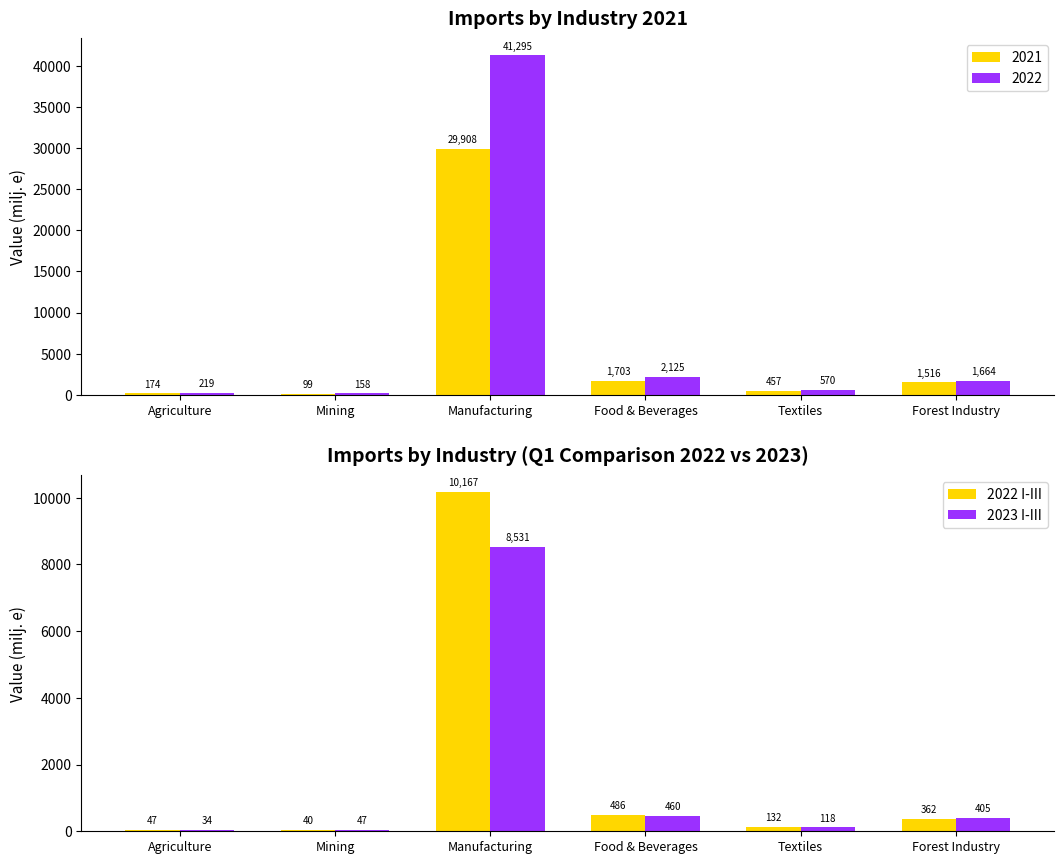

How many groups of bars are there?

6